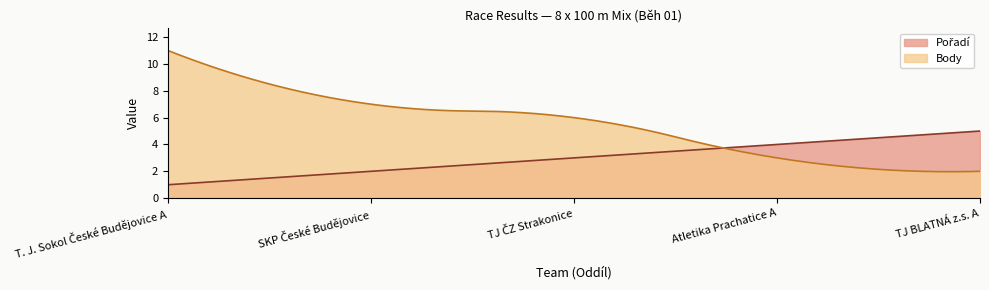

True or false: Body and Pořadí intersect in this chart.

True